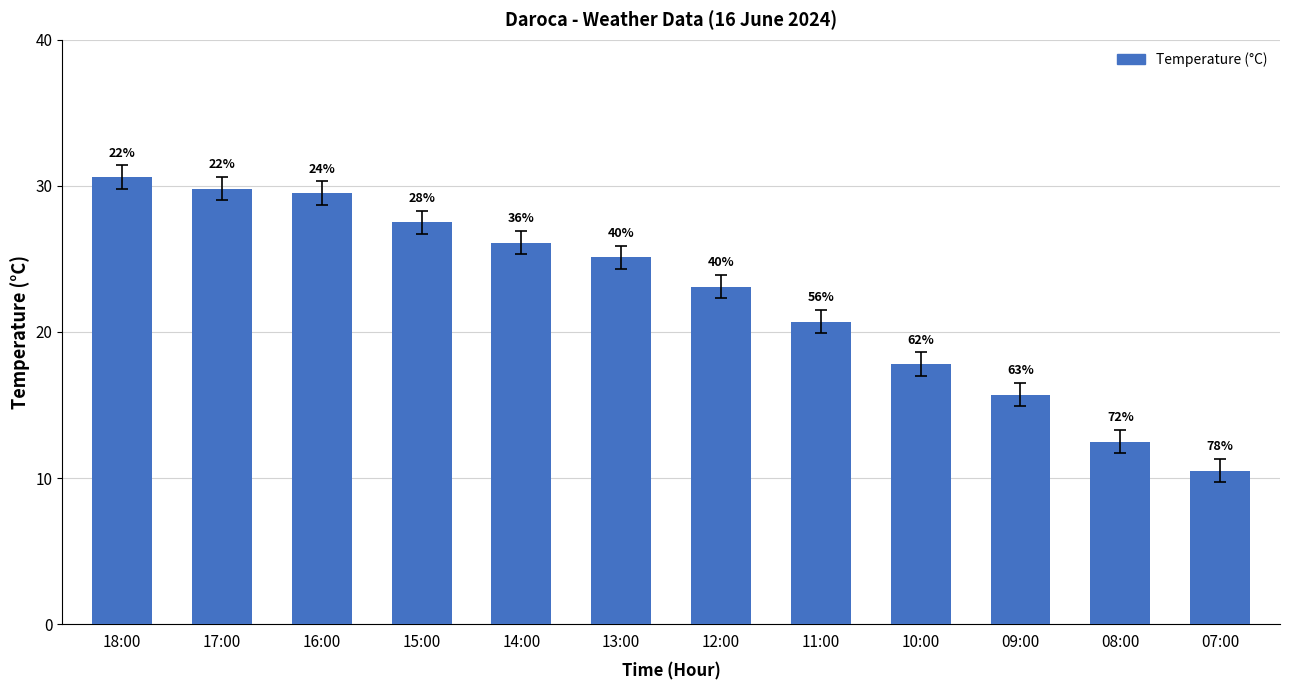

How many bars are there in total?

12